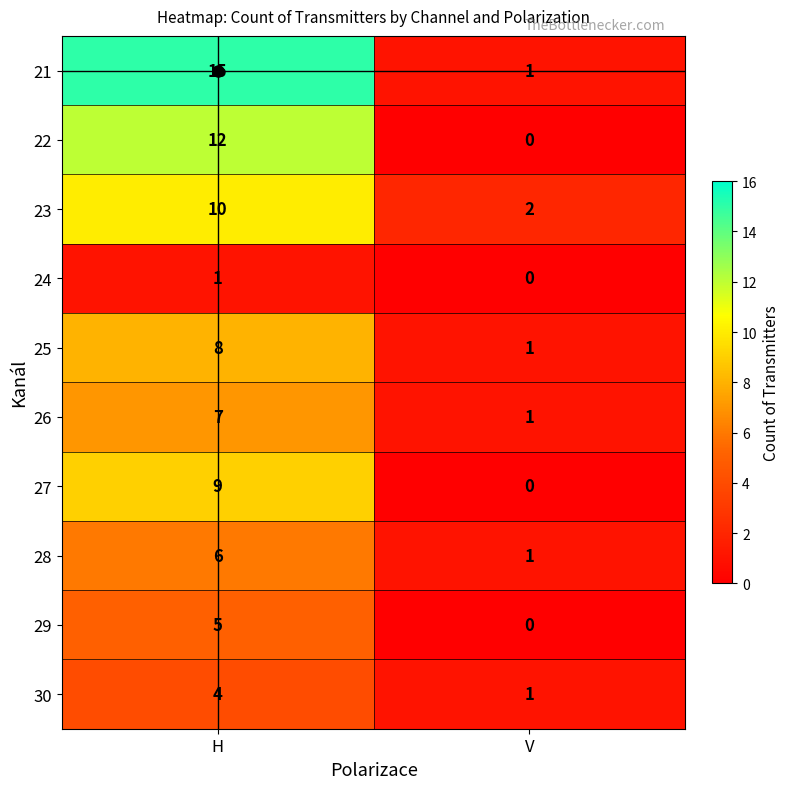

Which series has the largest total across all categories?

21